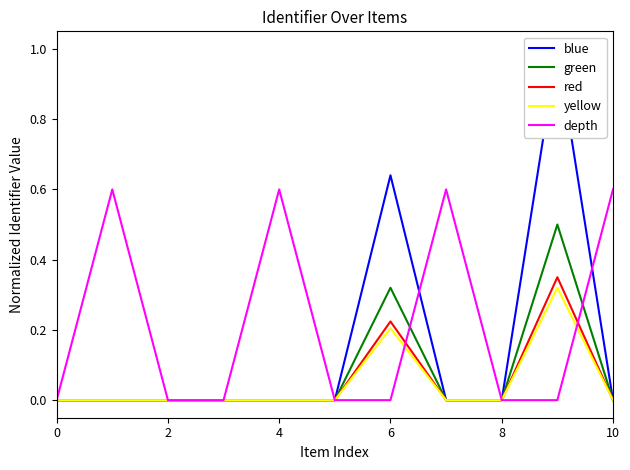

What is the difference between the maximum and minimum values in the green series?

0.5